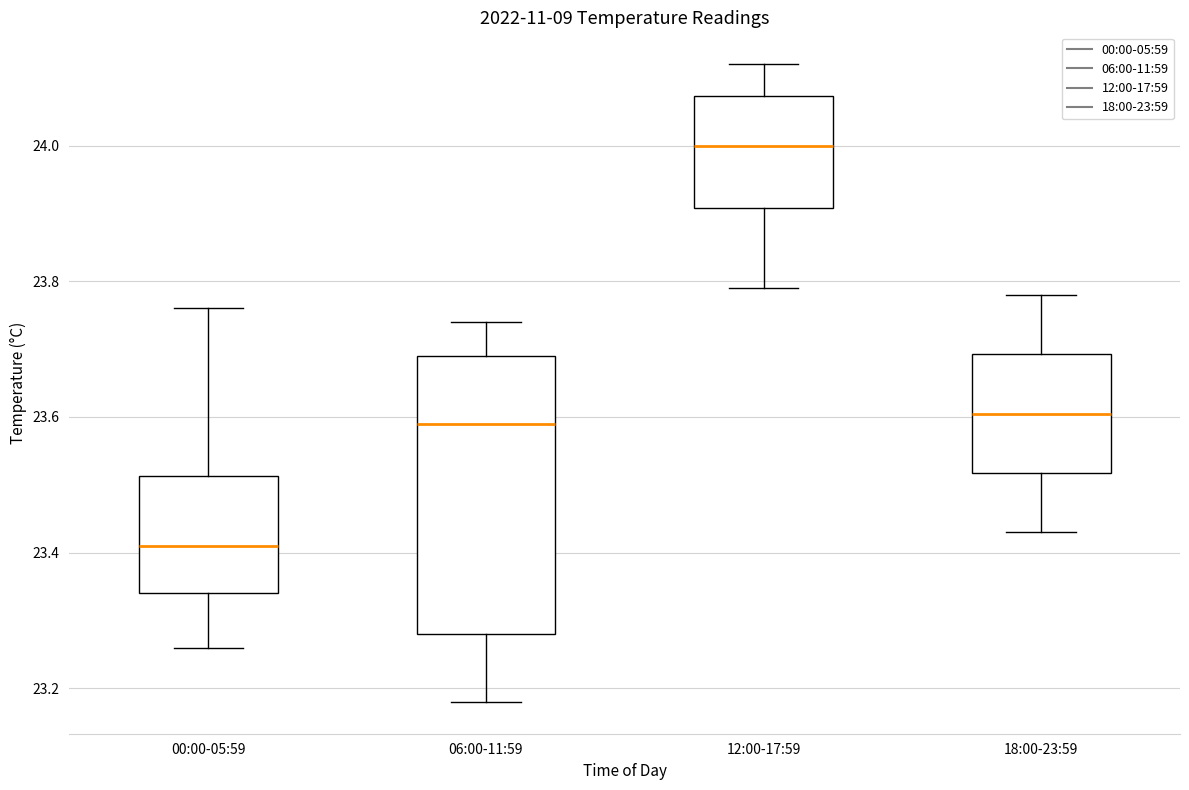

Reading left to right, read every box against the y-axis: the position of its median line, the range the box covers, and the ends of its whiskers. The values are not printed on the chart, so give them approximately, as read against the axis.

00:00-05:59: median 23.42, box 23.34 to 23.52, whiskers 23.26 to 23.76
06:00-11:59: median 23.60, box 23.28 to 23.70, whiskers 23.18 to 23.74
12:00-17:59: median 24.00, box 23.90 to 24.08, whiskers 23.80 to 24.12
18:00-23:59: median 23.60, box 23.52 to 23.70, whiskers 23.44 to 23.78